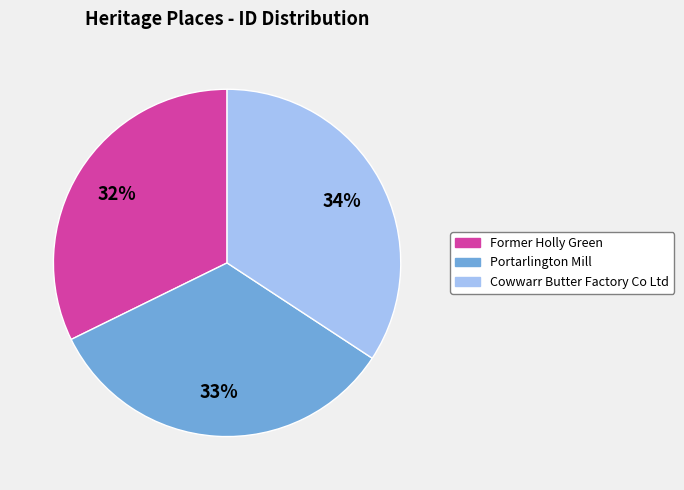

How many segments does this pie chart have?

3